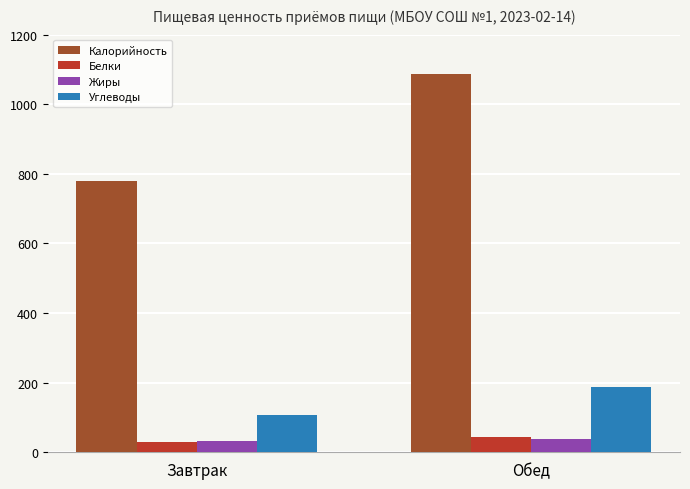

At how many categories does at least one series exceed 730?

2